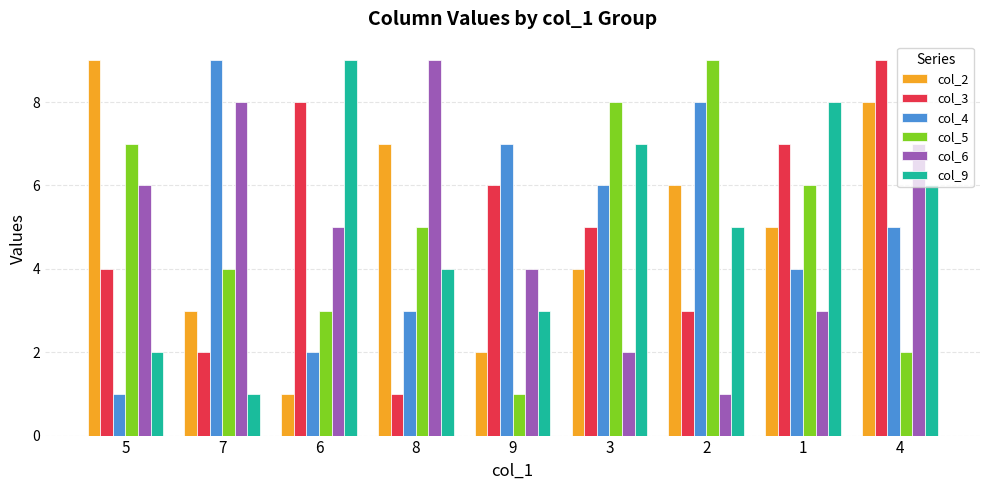

What position from the right is 5?

9